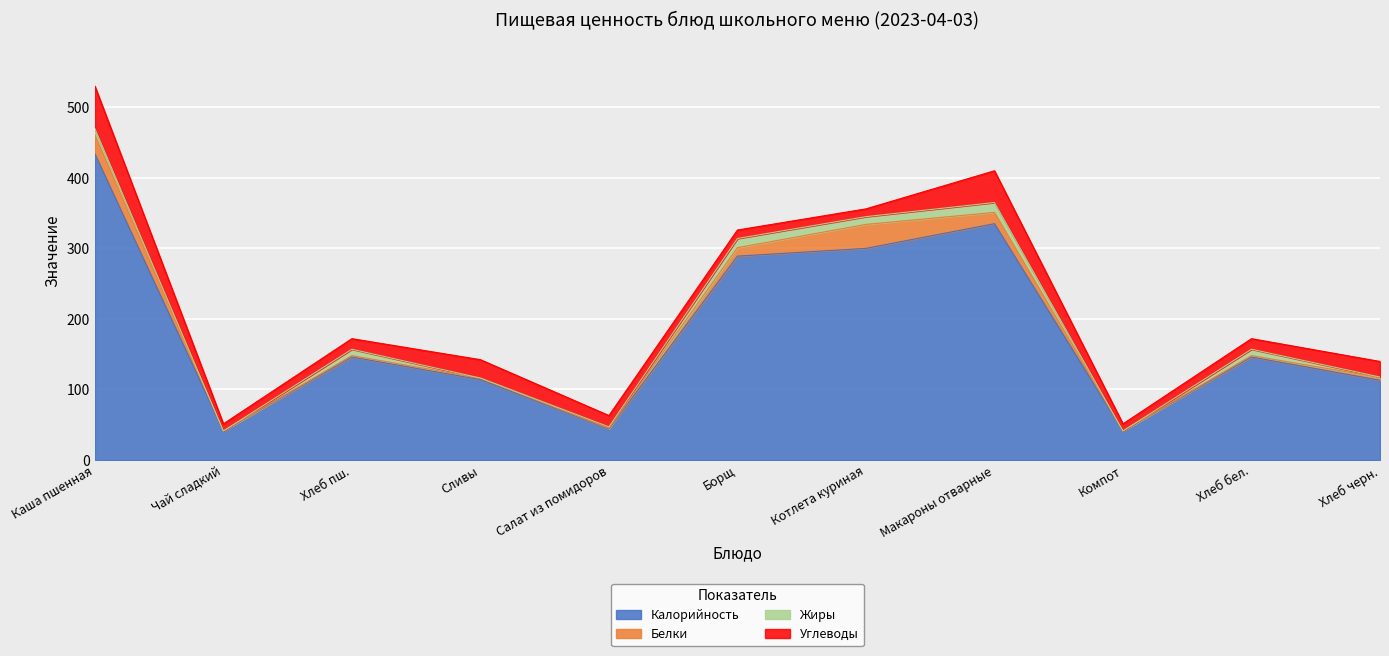

How many values in the Белки series are below 2?

3